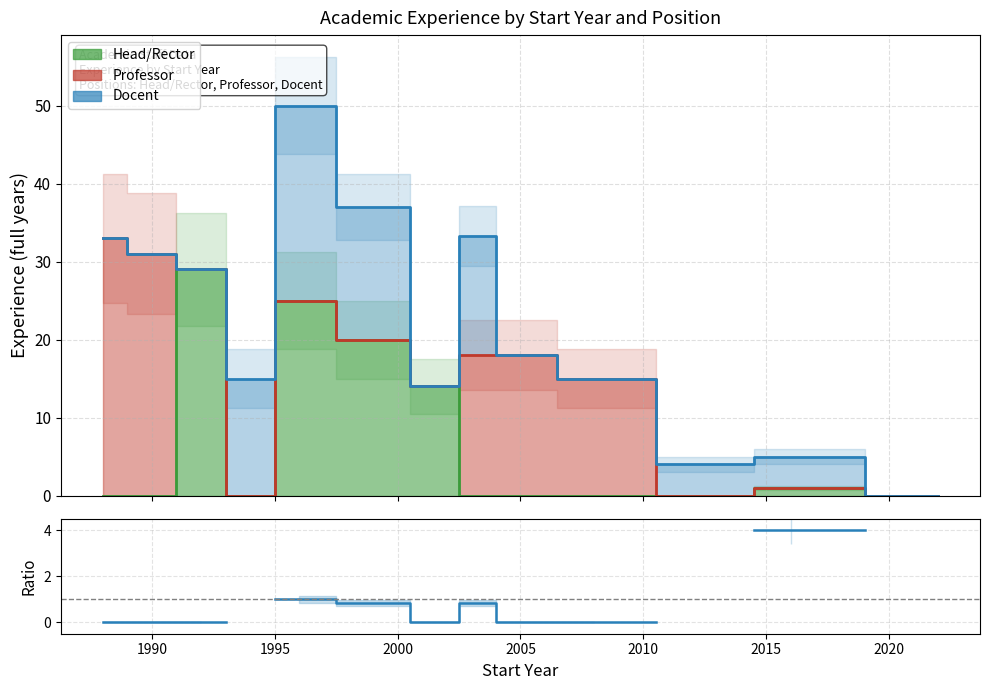

True or false: the data has more than 2 interior local peaks.

False